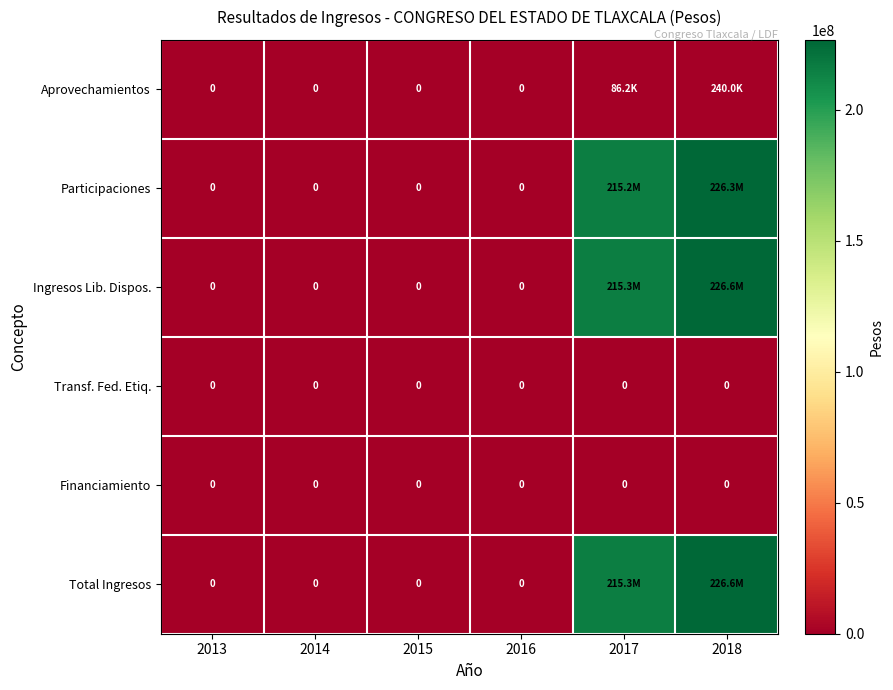

What is the total value across all series at 2017?

645753005.9